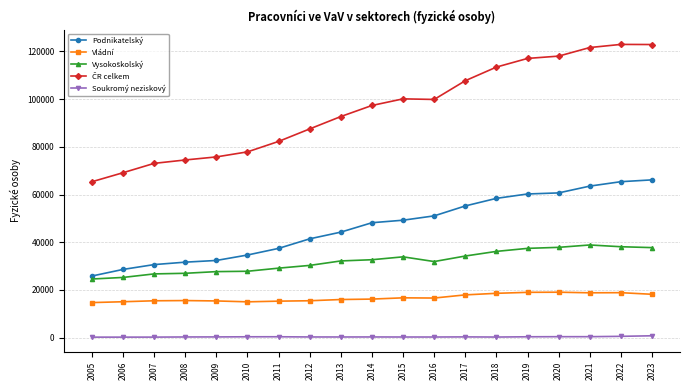

What is the sum of all Podnikatelský values?

885130.1